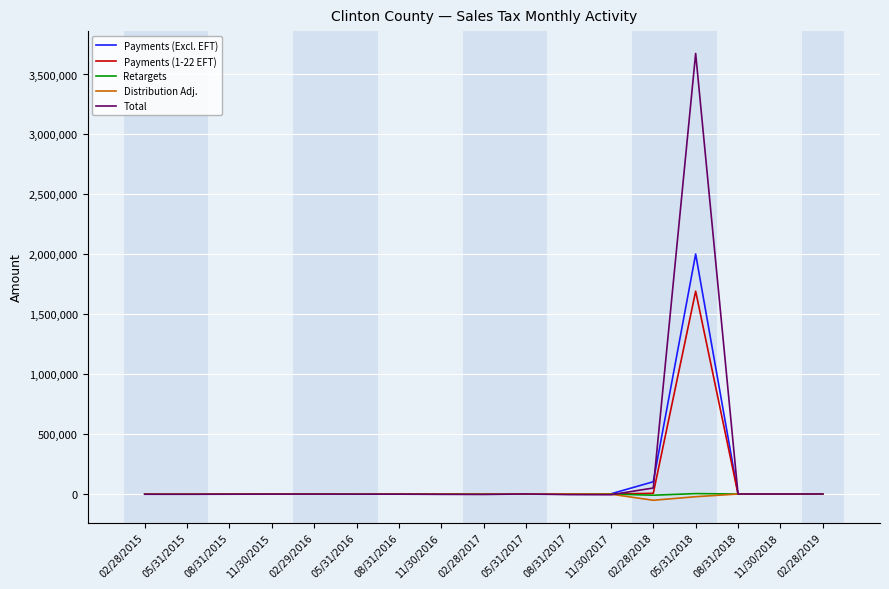

What is the greatest value displayed?

3675437.3